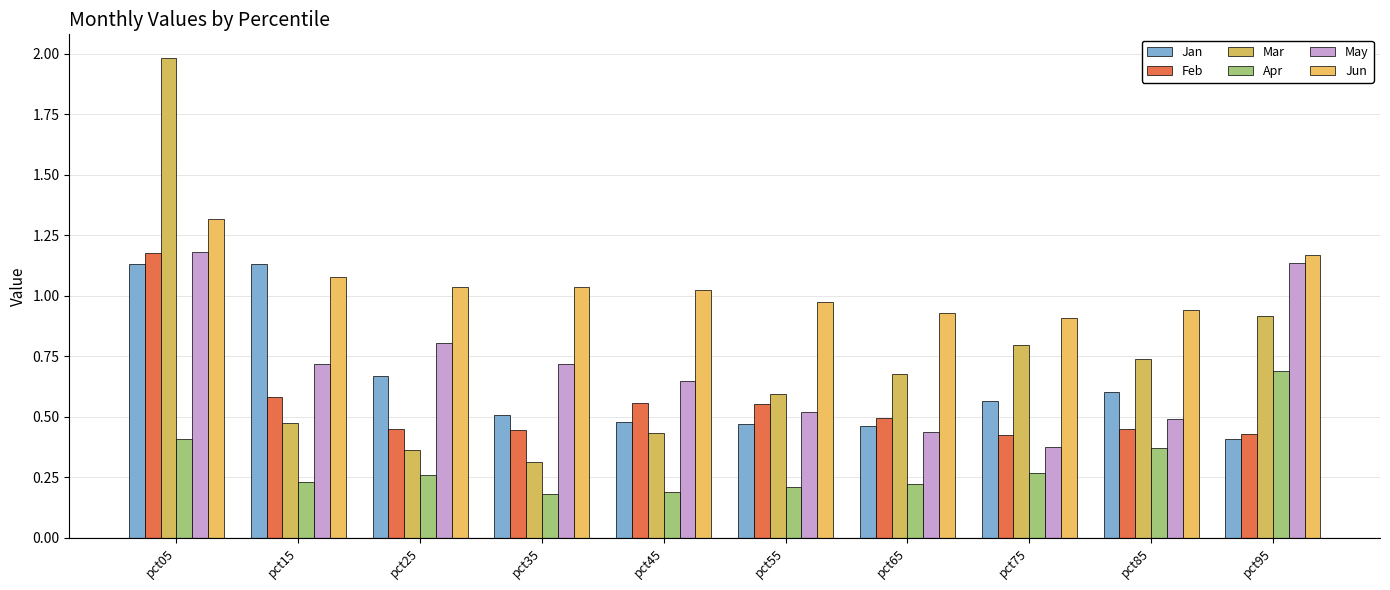

Does the chart contain stacked bars?

No